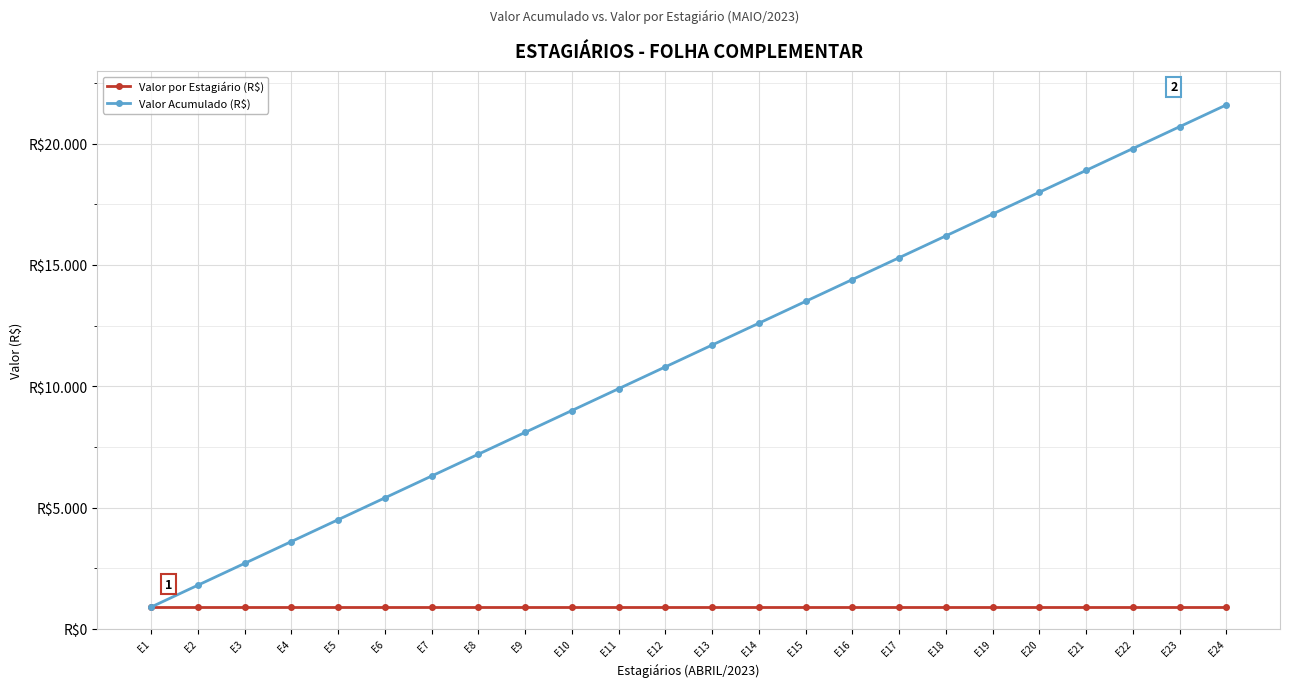

Reading left to right, what are all the values shown in this chart?

Valor por Estagiário (R$): 900	900	900	900	900	900	900	900	900	900	900	900	900	900	900	900	900	900	900	900	900	900	900	900
Valor Acumulado (R$): 900	1800	2700	3600	4500	5400	6300	7200	8100	9000	9900	10800	11700	12600	13500	14400	15300	16200	17100	18000	18900	19800	20700	21600